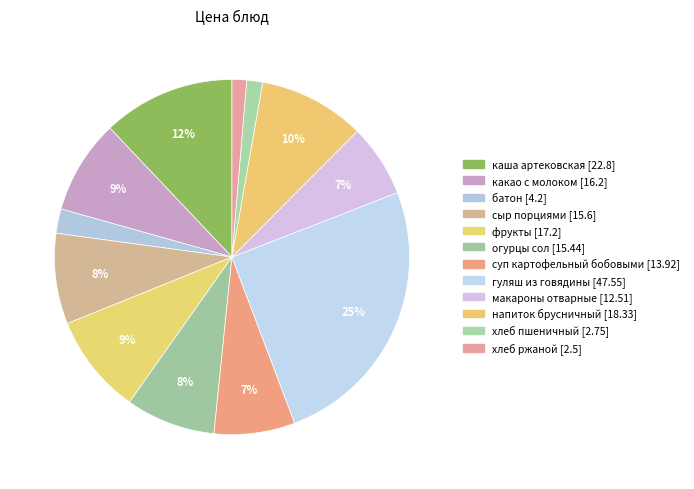

What percentage is the хлеб ржаной slice, to the nearest percent?

1%